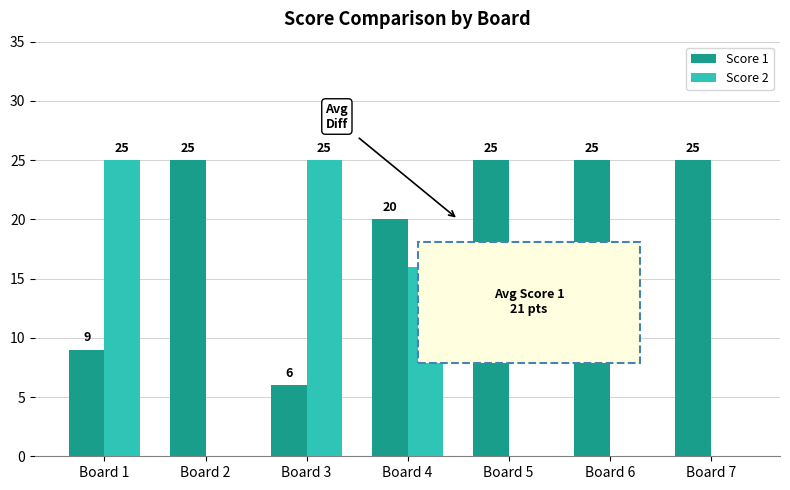

Reading left to right, what are all the values shown in this chart?

Score 1: Board 1=9	Board 2=25	Board 3=6	Board 4=20	Board 5=25	Board 6=25	Board 7=25
Score 2: Board 1=25	Board 2=0	Board 3=25	Board 4=16	Board 5=0	Board 6=0	Board 7=0